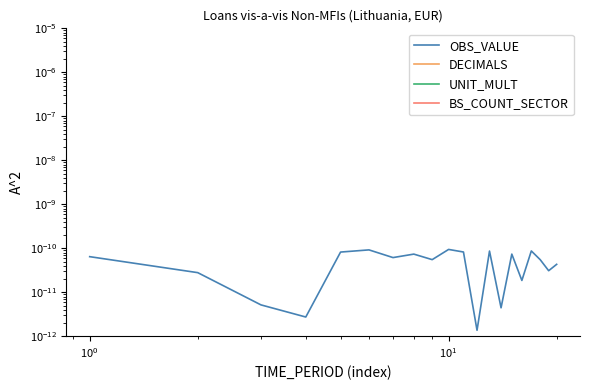

What are all the series names shown in the legend?

OBS_VALUE, DECIMALS, UNIT_MULT, BS_COUNT_SECTOR